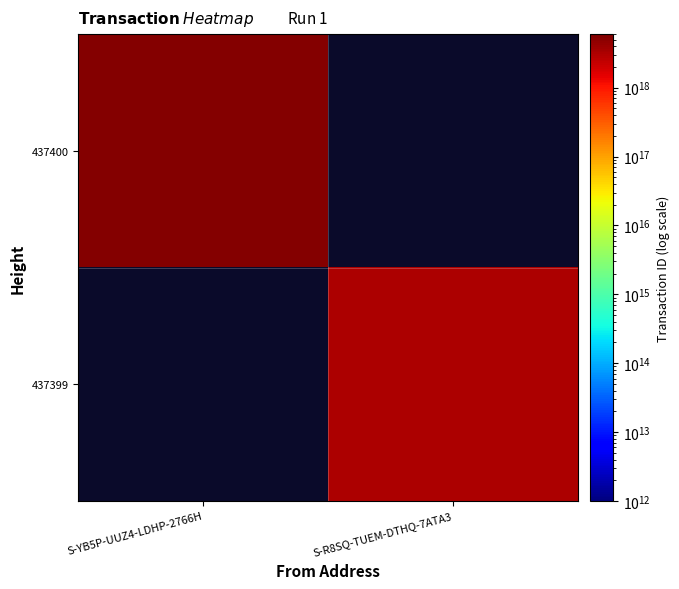

Which has a higher value, S-YB5P-UUZ4-LDHP-2766H or S-R8SQ-TUEM-DTHQ-7ATA3?

S-R8SQ-TUEM-DTHQ-7ATA3